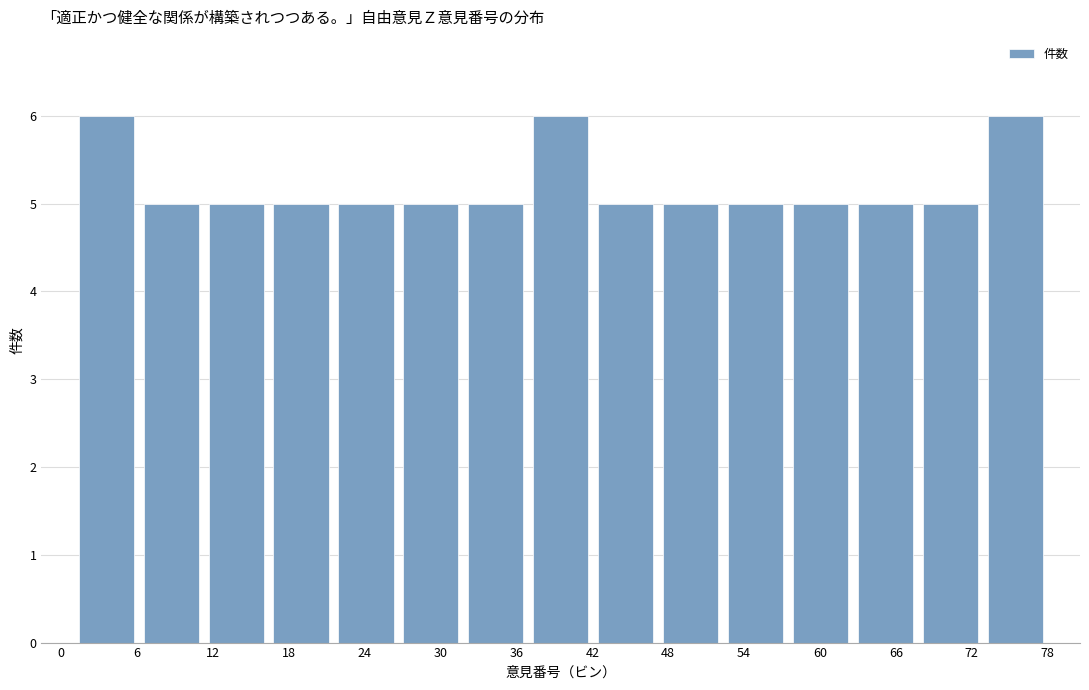

What is the height of the bar covering 52 to 57 on the x-axis? Neither the bar edges nor the heights are printed on the chart, so give them approximately, as read against the axes.

5